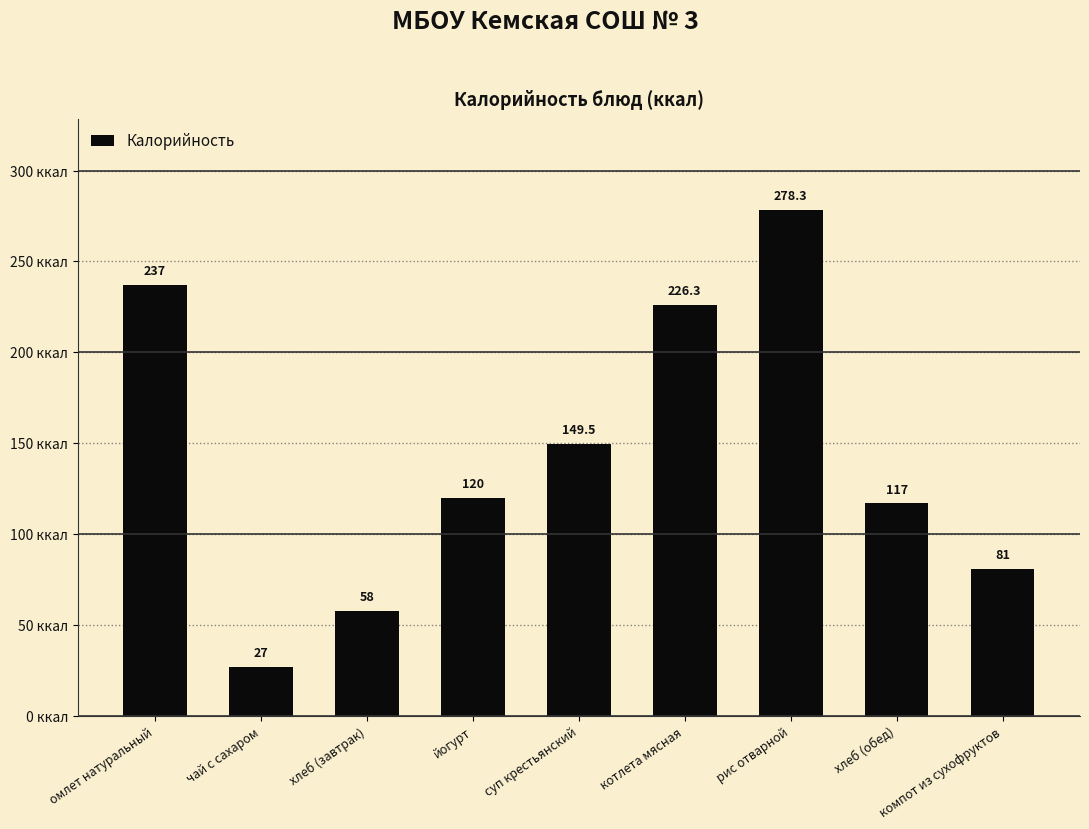

Rank the categories by value from lowest to highest.

чай с сахаром, хлеб (завтрак), компот из сухофруктов, хлеб (обед), йогурт, суп крестьянский, котлета мясная, омлет натуральный, рис отварной